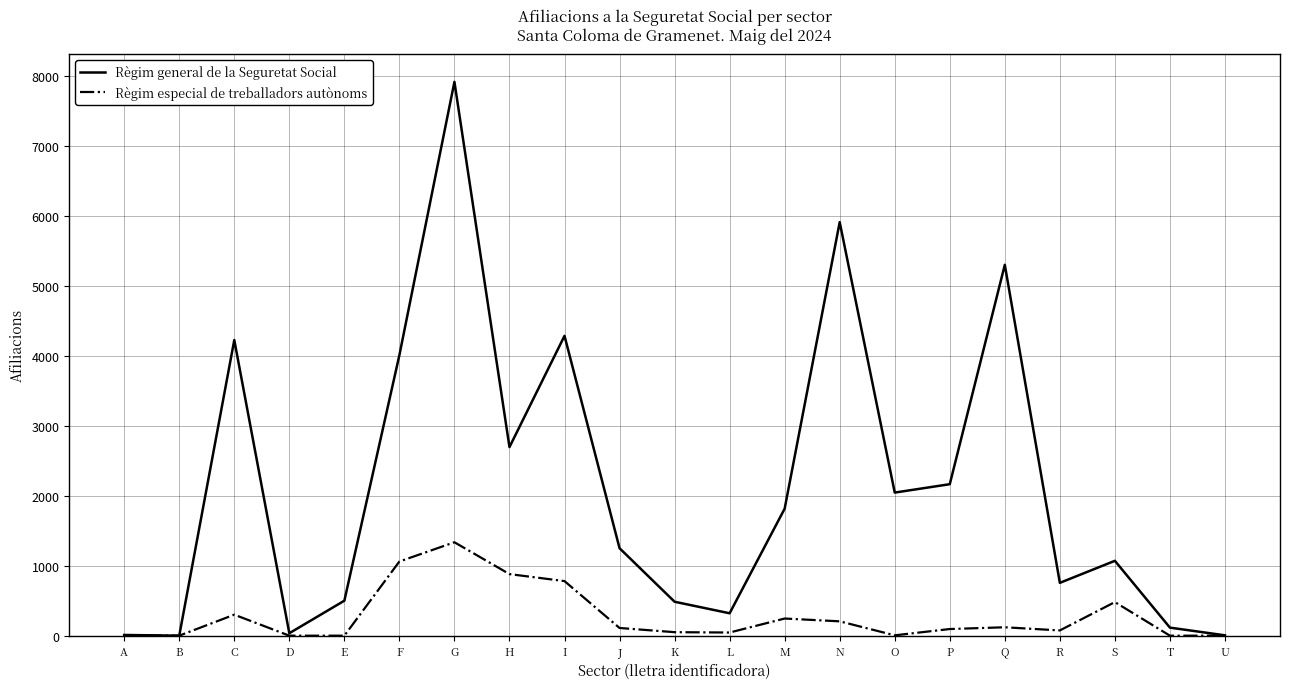

List the series in order of their peak value, highest first.

Règim general de la Seguretat Social, Règim especial de treballadors autònoms